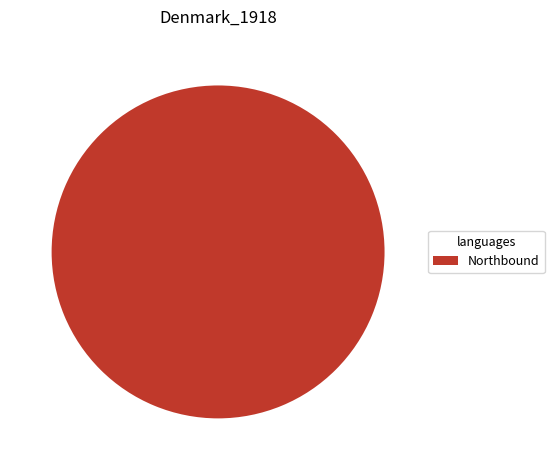

Rank the categories by value from highest to lowest.

Northbound